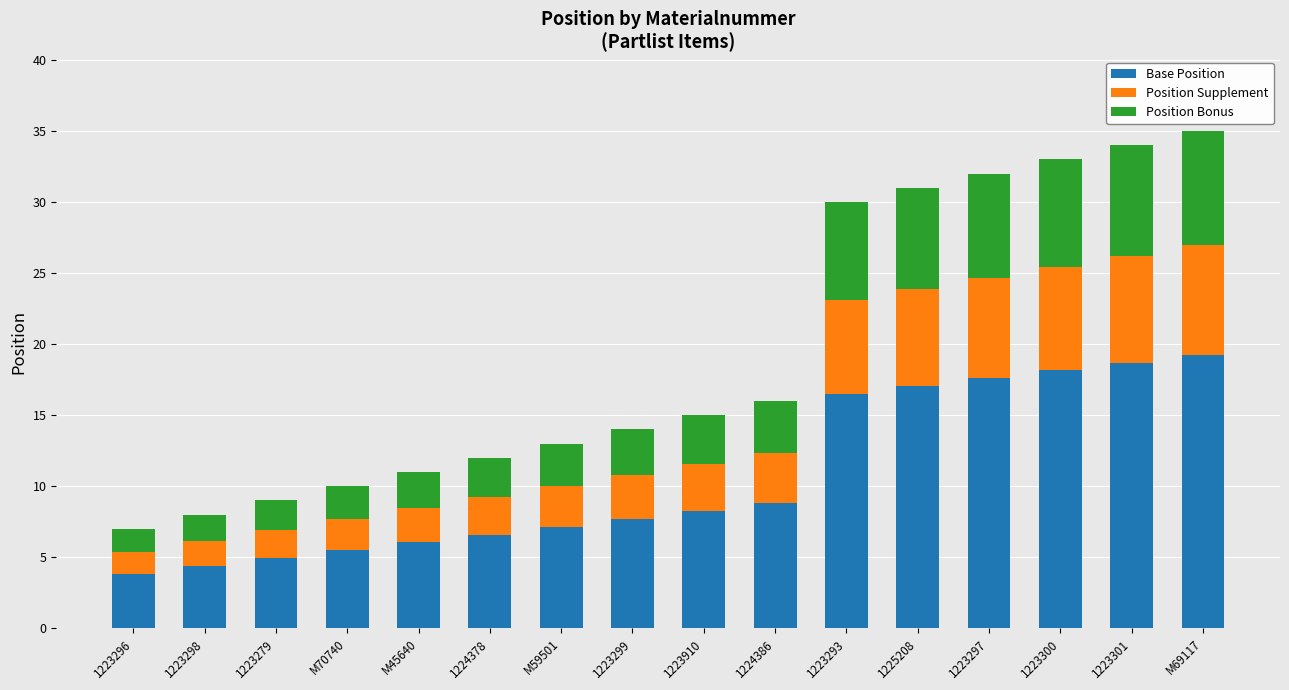

What is the average value of the Base Position series?

10.7